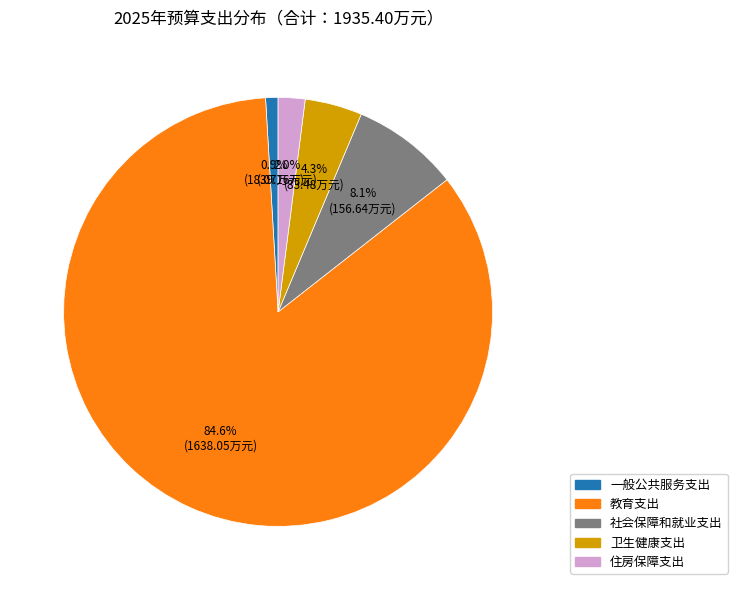

Does 社会保障和就业支出 represent more than half of the total?

No